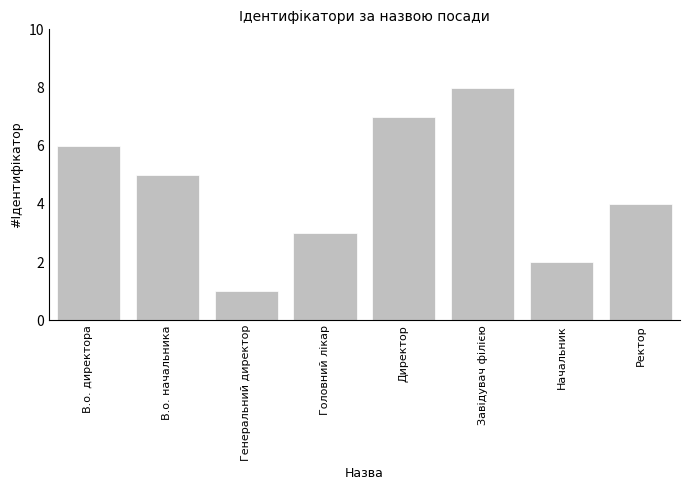

How many data points are less than 5?

4